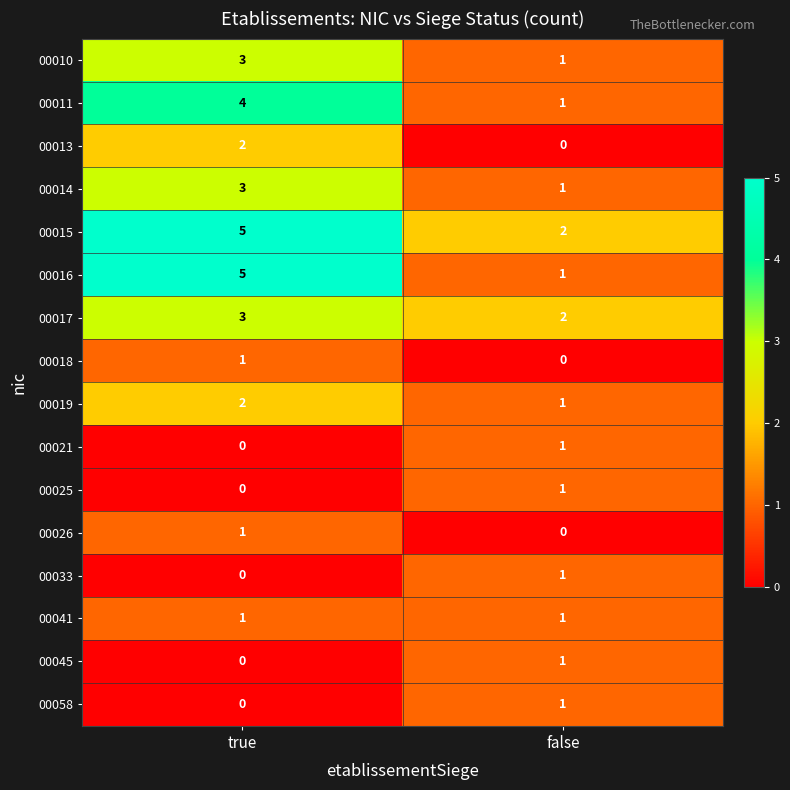

Between true and false, which series saw the biggest shift?

00016